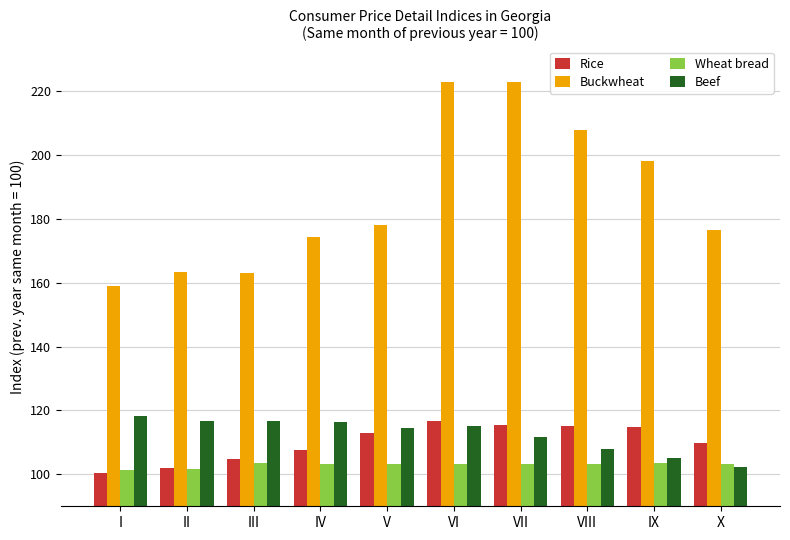

What is the lowest value of the Beef series?

102.4